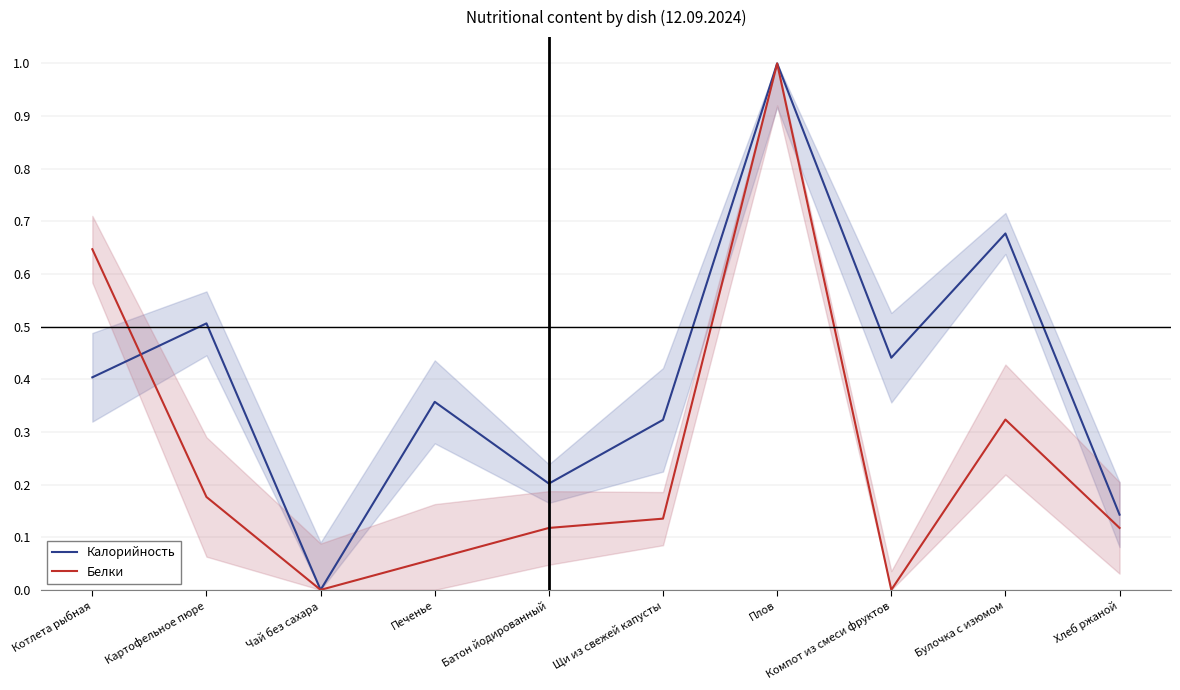

At which category does Калорийность reach its first local peak?

Картофельное пюре